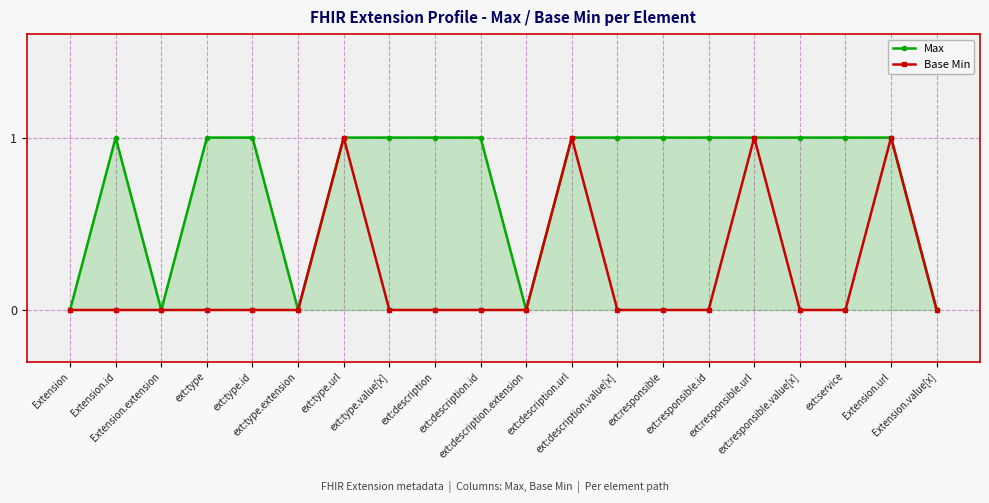

What is the label of the 4th point from the left?

ext:type